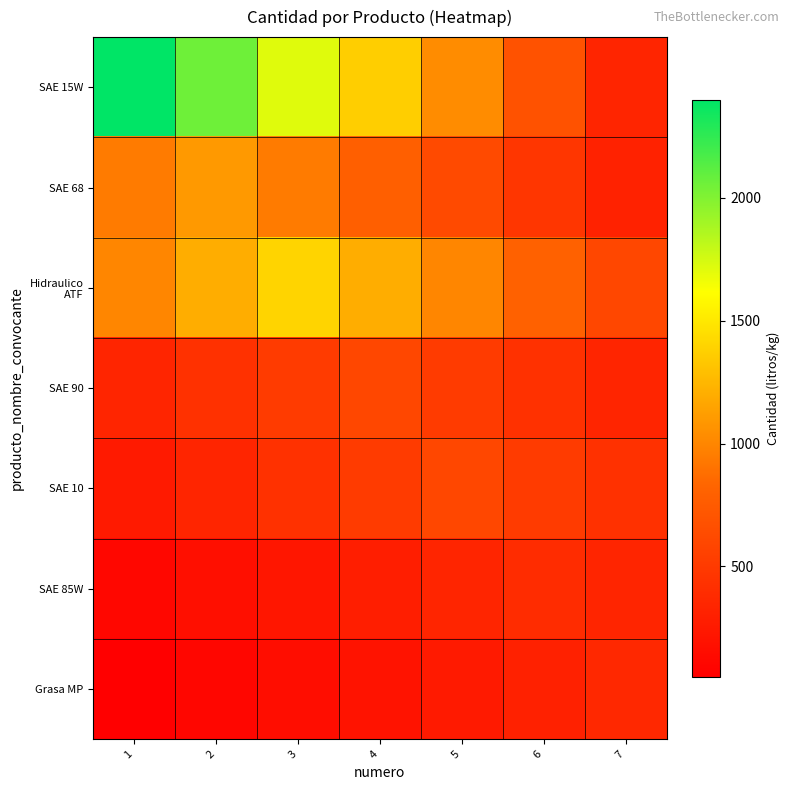

Which label corresponds to the smallest value in the chart?

1